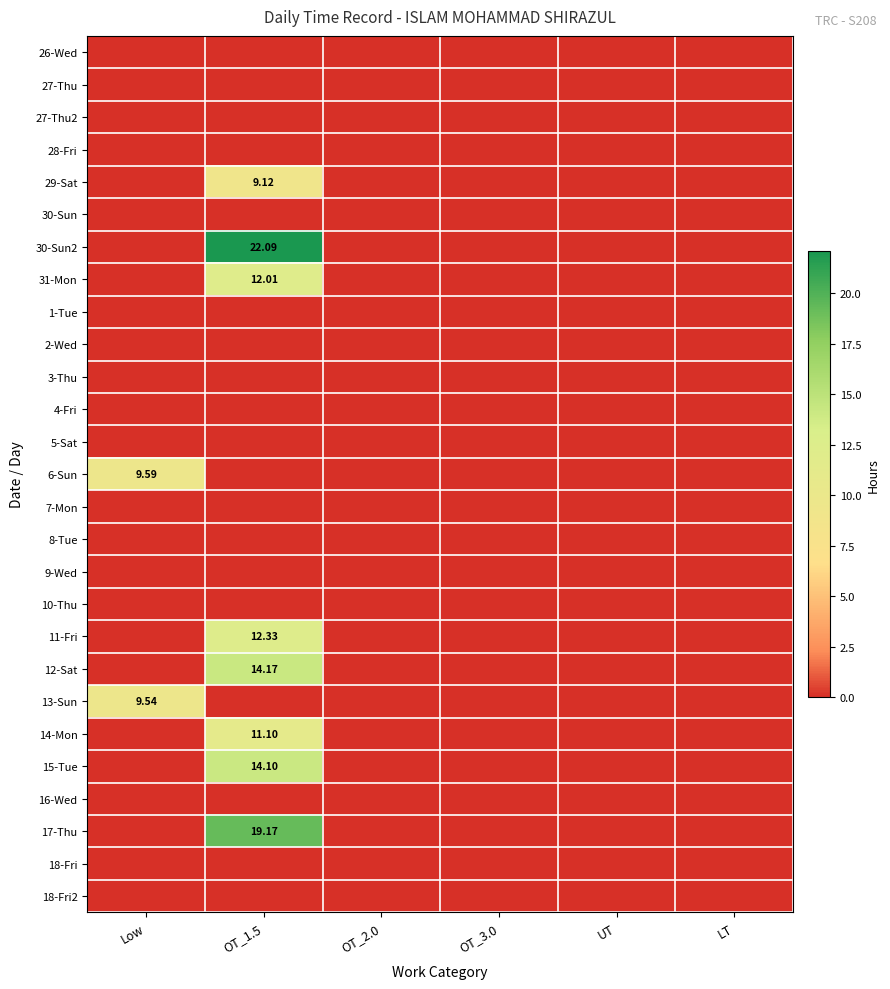

Where is 28-Fri nearest to the value 0?

Low